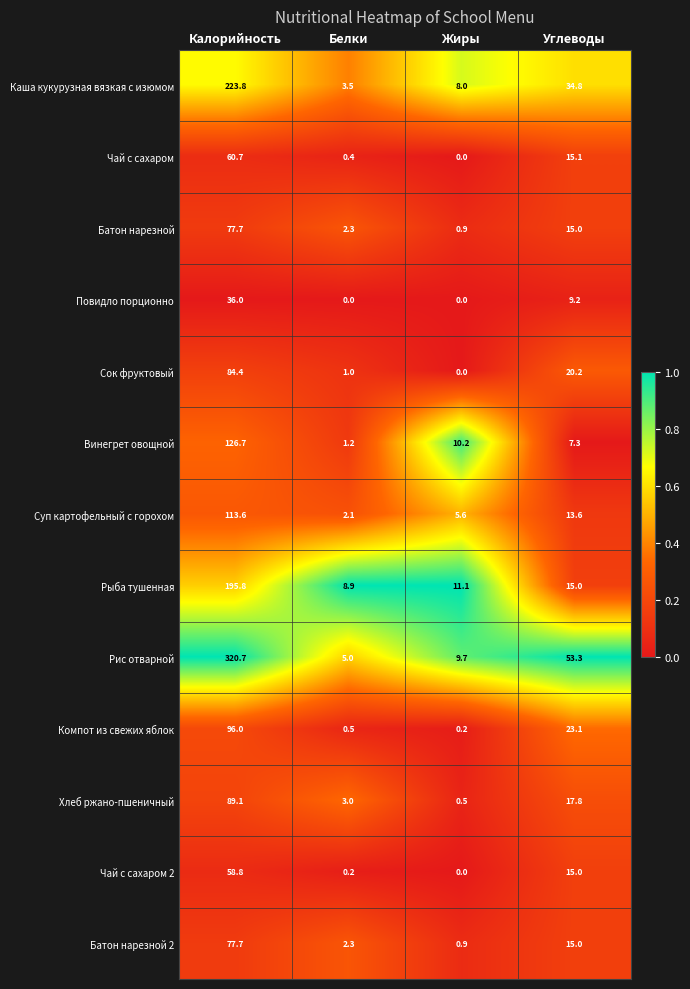

The value of Суп картофельный с горохом at Жиры is 3.0. True or false?

False